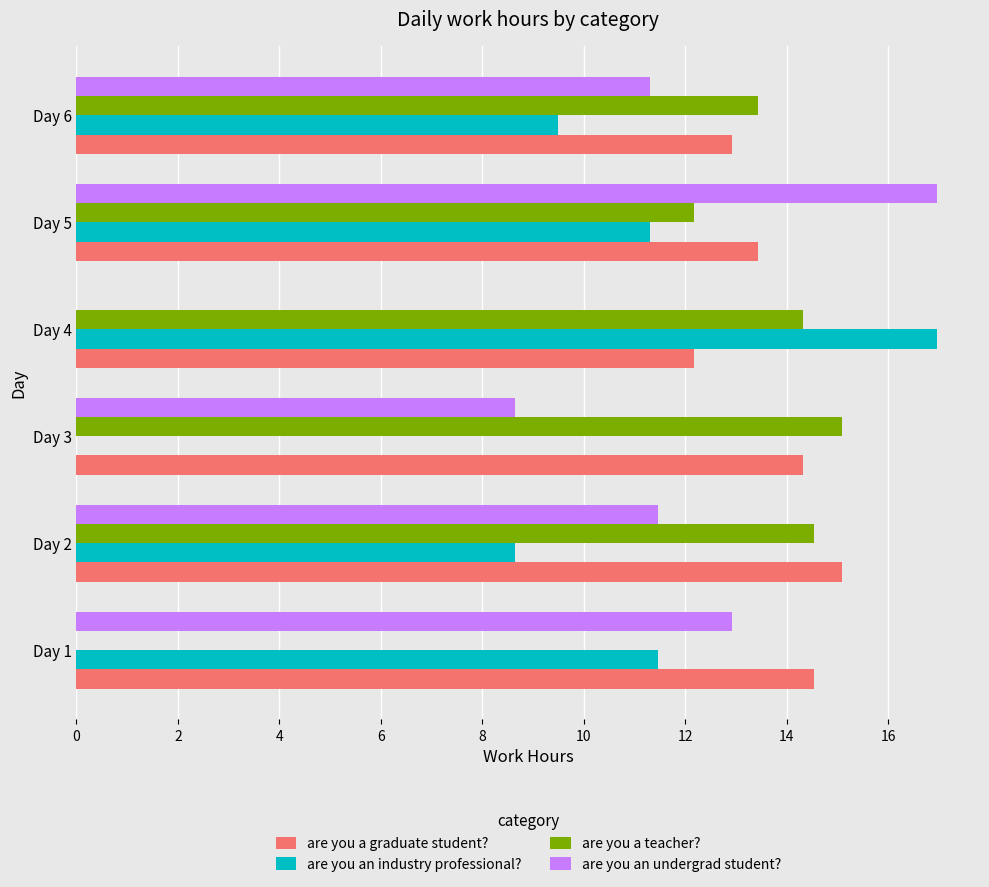

What are all the series names shown in the legend?

are you a graduate student?, are you an industry professional?, are you a teacher?, are you an undergrad student?